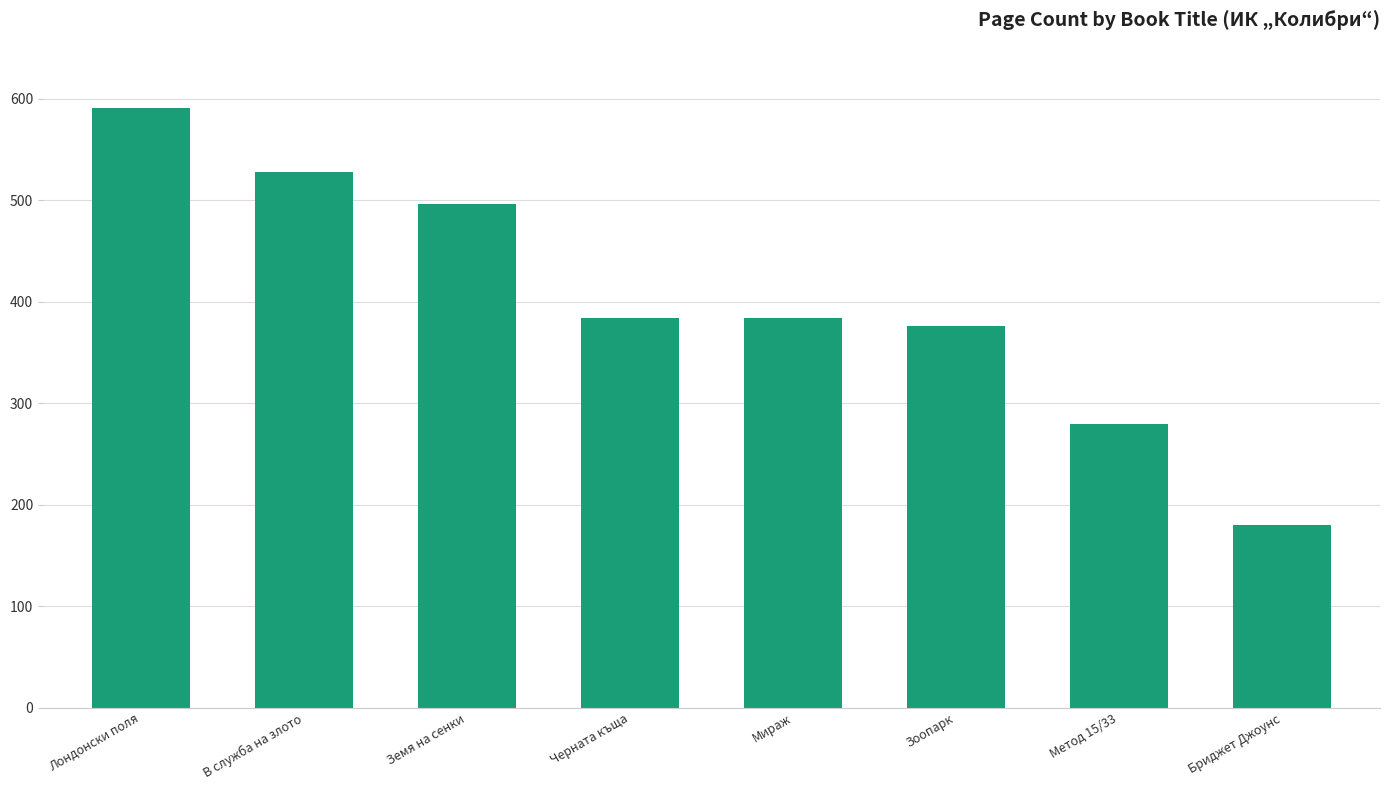

What is the greatest value displayed?

591